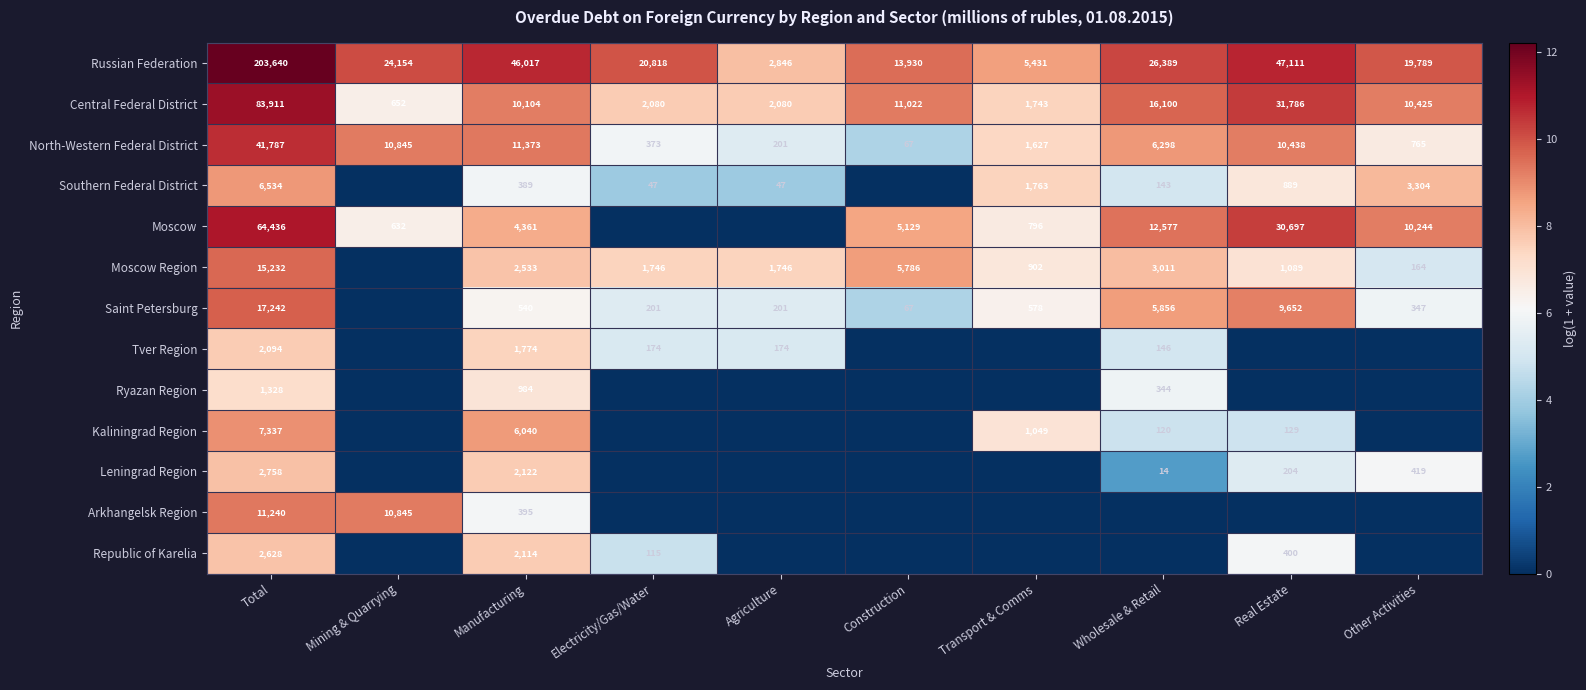

At how many categories does at least one series exceed 3?

10